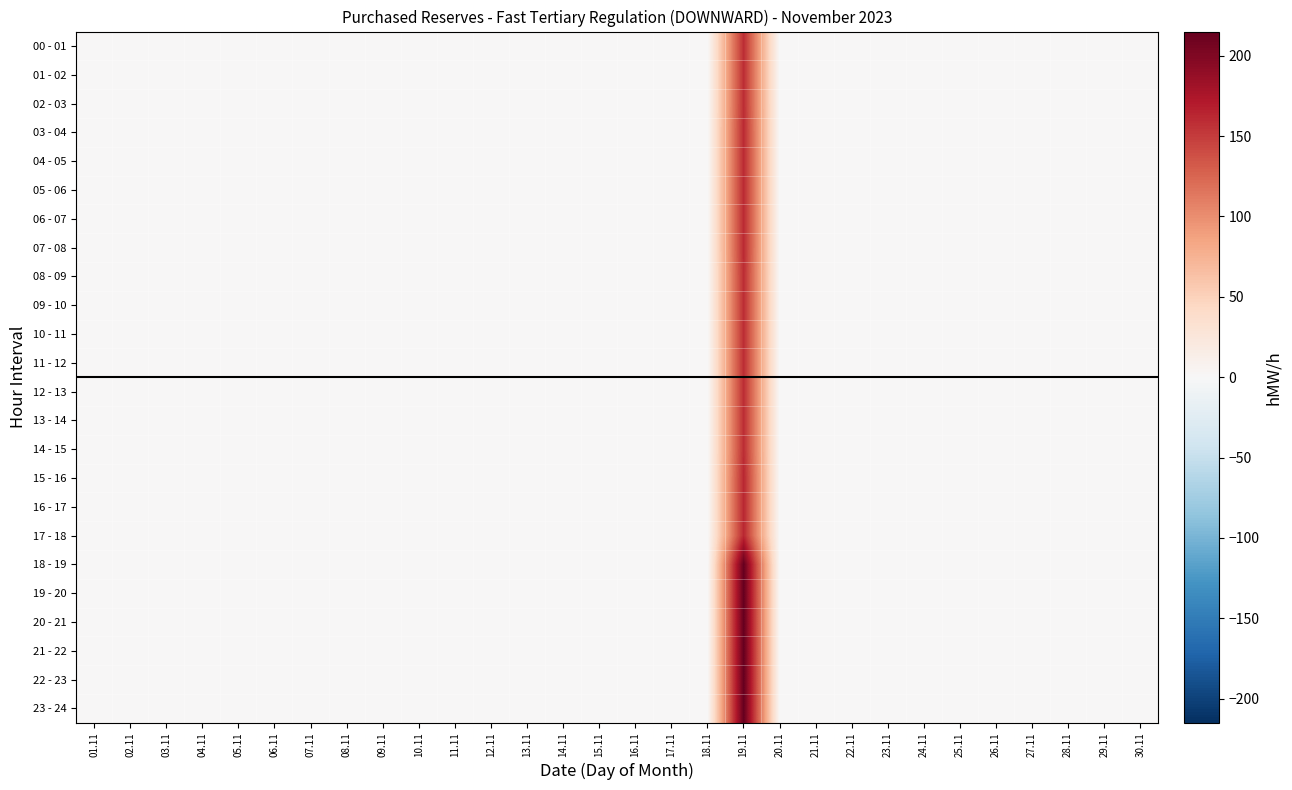

Reading right to left, extract all data points from this chart.

00 - 01: 30.11=0	29.11=0	28.11=0	27.11=0	26.11=0	25.11=0	24.11=0	23.11=0	22.11=0	21.11=0	20.11=0	19.11=159	18.11=0	17.11=0	16.11=0	15.11=0	14.11=0	13.11=0	12.11=0	11.11=0	10.11=0	09.11=0	08.11=0	07.11=0	06.11=0	05.11=0	04.11=0	03.11=0	02.11=0	01.11=0
01 - 02: 30.11=0	29.11=0	28.11=0	27.11=0	26.11=0	25.11=0	24.11=0	23.11=0	22.11=0	21.11=0	20.11=0	19.11=159	18.11=0	17.11=0	16.11=0	15.11=0	14.11=0	13.11=0	12.11=0	11.11=0	10.11=0	09.11=0	08.11=0	07.11=0	06.11=0	05.11=0	04.11=0	03.11=0	02.11=0	01.11=0
02 - 03: 30.11=0	29.11=0	28.11=0	27.11=0	26.11=0	25.11=0	24.11=0	23.11=0	22.11=0	21.11=0	20.11=0	19.11=159	18.11=0	17.11=0	16.11=0	15.11=0	14.11=0	13.11=0	12.11=0	11.11=0	10.11=0	09.11=0	08.11=0	07.11=0	06.11=0	05.11=0	04.11=0	03.11=0	02.11=0	01.11=0
03 - 04: 30.11=0	29.11=0	28.11=0	27.11=0	26.11=0	25.11=0	24.11=0	23.11=0	22.11=0	21.11=0	20.11=0	19.11=161	18.11=0	17.11=0	16.11=0	15.11=0	14.11=0	13.11=0	12.11=0	11.11=0	10.11=0	09.11=0	08.11=0	07.11=0	06.11=0	05.11=0	04.11=0	03.11=0	02.11=0	01.11=0
04 - 05: 30.11=0	29.11=0	28.11=0	27.11=0	26.11=0	25.11=0	24.11=0	23.11=0	22.11=0	21.11=0	20.11=0	19.11=161	18.11=0	17.11=0	16.11=0	15.11=0	14.11=0	13.11=0	12.11=0	11.11=0	10.11=0	09.11=0	08.11=0	07.11=0	06.11=0	05.11=0	04.11=0	03.11=0	02.11=0	01.11=0
05 - 06: 30.11=0	29.11=0	28.11=0	27.11=0	26.11=0	25.11=0	24.11=0	23.11=0	22.11=0	21.11=0	20.11=0	19.11=161	18.11=0	17.11=0	16.11=0	15.11=0	14.11=0	13.11=0	12.11=0	11.11=0	10.11=0	09.11=0	08.11=0	07.11=0	06.11=0	05.11=0	04.11=0	03.11=0	02.11=0	01.11=0
06 - 07: 30.11=0	29.11=0	28.11=0	27.11=0	26.11=0	25.11=0	24.11=0	23.11=0	22.11=0	21.11=0	20.11=0	19.11=161	18.11=0	17.11=0	16.11=0	15.11=0	14.11=0	13.11=0	12.11=0	11.11=0	10.11=0	09.11=0	08.11=0	07.11=0	06.11=0	05.11=0	04.11=0	03.11=0	02.11=0	01.11=0
07 - 08: 30.11=0	29.11=0	28.11=0	27.11=0	26.11=0	25.11=0	24.11=0	23.11=0	22.11=0	21.11=0	20.11=0	19.11=161	18.11=0	17.11=0	16.11=0	15.11=0	14.11=0	13.11=0	12.11=0	11.11=0	10.11=0	09.11=0	08.11=0	07.11=0	06.11=0	05.11=0	04.11=0	03.11=0	02.11=0	01.11=0
08 - 09: 30.11=0	29.11=0	28.11=0	27.11=0	26.11=0	25.11=0	24.11=0	23.11=0	22.11=0	21.11=0	20.11=0	19.11=159	18.11=0	17.11=0	16.11=0	15.11=0	14.11=0	13.11=0	12.11=0	11.11=0	10.11=0	09.11=0	08.11=0	07.11=0	06.11=0	05.11=0	04.11=0	03.11=0	02.11=0	01.11=0
09 - 10: 30.11=0	29.11=0	28.11=0	27.11=0	26.11=0	25.11=0	24.11=0	23.11=0	22.11=0	21.11=0	20.11=0	19.11=159	18.11=0	17.11=0	16.11=0	15.11=0	14.11=0	13.11=0	12.11=0	11.11=0	10.11=0	09.11=0	08.11=0	07.11=0	06.11=0	05.11=0	04.11=0	03.11=0	02.11=0	01.11=0
10 - 11: 30.11=0	29.11=0	28.11=0	27.11=0	26.11=0	25.11=0	24.11=0	23.11=0	22.11=0	21.11=0	20.11=0	19.11=159	18.11=0	17.11=0	16.11=0	15.11=0	14.11=0	13.11=0	12.11=0	11.11=0	10.11=0	09.11=0	08.11=0	07.11=0	06.11=0	05.11=0	04.11=0	03.11=0	02.11=0	01.11=0
11 - 12: 30.11=0	29.11=0	28.11=0	27.11=0	26.11=0	25.11=0	24.11=0	23.11=0	22.11=0	21.11=0	20.11=0	19.11=159	18.11=0	17.11=0	16.11=0	15.11=0	14.11=0	13.11=0	12.11=0	11.11=0	10.11=0	09.11=0	08.11=0	07.11=0	06.11=0	05.11=0	04.11=0	03.11=0	02.11=0	01.11=0
12 - 13: 30.11=0	29.11=0	28.11=0	27.11=0	26.11=0	25.11=0	24.11=0	23.11=0	22.11=0	21.11=0	20.11=0	19.11=159	18.11=0	17.11=0	16.11=0	15.11=0	14.11=0	13.11=0	12.11=0	11.11=0	10.11=0	09.11=0	08.11=0	07.11=0	06.11=0	05.11=0	04.11=0	03.11=0	02.11=0	01.11=0
13 - 14: 30.11=0	29.11=0	28.11=0	27.11=0	26.11=0	25.11=0	24.11=0	23.11=0	22.11=0	21.11=0	20.11=0	19.11=159	18.11=0	17.11=0	16.11=0	15.11=0	14.11=0	13.11=0	12.11=0	11.11=0	10.11=0	09.11=0	08.11=0	07.11=0	06.11=0	05.11=0	04.11=0	03.11=0	02.11=0	01.11=0
14 - 15: 30.11=0	29.11=0	28.11=0	27.11=0	26.11=0	25.11=0	24.11=0	23.11=0	22.11=0	21.11=0	20.11=0	19.11=159	18.11=0	17.11=0	16.11=0	15.11=0	14.11=0	13.11=0	12.11=0	11.11=0	10.11=0	09.11=0	08.11=0	07.11=0	06.11=0	05.11=0	04.11=0	03.11=0	02.11=0	01.11=0
15 - 16: 30.11=0	29.11=0	28.11=0	27.11=0	26.11=0	25.11=0	24.11=0	23.11=0	22.11=0	21.11=0	20.11=0	19.11=163	18.11=0	17.11=0	16.11=0	15.11=0	14.11=0	13.11=0	12.11=0	11.11=0	10.11=0	09.11=0	08.11=0	07.11=0	06.11=0	05.11=0	04.11=0	03.11=0	02.11=0	01.11=0
16 - 17: 30.11=0	29.11=0	28.11=0	27.11=0	26.11=0	25.11=0	24.11=0	23.11=0	22.11=0	21.11=0	20.11=0	19.11=163	18.11=0	17.11=0	16.11=0	15.11=0	14.11=0	13.11=0	12.11=0	11.11=0	10.11=0	09.11=0	08.11=0	07.11=0	06.11=0	05.11=0	04.11=0	03.11=0	02.11=0	01.11=0
17 - 18: 30.11=0	29.11=0	28.11=0	27.11=0	26.11=0	25.11=0	24.11=0	23.11=0	22.11=0	21.11=0	20.11=0	19.11=163	18.11=0	17.11=0	16.11=0	15.11=0	14.11=0	13.11=0	12.11=0	11.11=0	10.11=0	09.11=0	08.11=0	07.11=0	06.11=0	05.11=0	04.11=0	03.11=0	02.11=0	01.11=0
18 - 19: 30.11=0	29.11=0	28.11=0	27.11=0	26.11=0	25.11=0	24.11=0	23.11=0	22.11=0	21.11=0	20.11=0	19.11=215	18.11=0	17.11=0	16.11=0	15.11=0	14.11=0	13.11=0	12.11=0	11.11=0	10.11=0	09.11=0	08.11=0	07.11=0	06.11=0	05.11=0	04.11=0	03.11=0	02.11=0	01.11=0
19 - 20: 30.11=0	29.11=0	28.11=0	27.11=0	26.11=0	25.11=0	24.11=0	23.11=0	22.11=0	21.11=0	20.11=0	19.11=215	18.11=0	17.11=0	16.11=0	15.11=0	14.11=0	13.11=0	12.11=0	11.11=0	10.11=0	09.11=0	08.11=0	07.11=0	06.11=0	05.11=0	04.11=0	03.11=0	02.11=0	01.11=0
20 - 21: 30.11=0	29.11=0	28.11=0	27.11=0	26.11=0	25.11=0	24.11=0	23.11=0	22.11=0	21.11=0	20.11=0	19.11=215	18.11=0	17.11=0	16.11=0	15.11=0	14.11=0	13.11=0	12.11=0	11.11=0	10.11=0	09.11=0	08.11=0	07.11=0	06.11=0	05.11=0	04.11=0	03.11=0	02.11=0	01.11=0
21 - 22: 30.11=0	29.11=0	28.11=0	27.11=0	26.11=0	25.11=0	24.11=0	23.11=0	22.11=0	21.11=0	20.11=0	19.11=215	18.11=0	17.11=0	16.11=0	15.11=0	14.11=0	13.11=0	12.11=0	11.11=0	10.11=0	09.11=0	08.11=0	07.11=0	06.11=0	05.11=0	04.11=0	03.11=0	02.11=0	01.11=0
22 - 23: 30.11=0	29.11=0	28.11=0	27.11=0	26.11=0	25.11=0	24.11=0	23.11=0	22.11=0	21.11=0	20.11=0	19.11=215	18.11=0	17.11=0	16.11=0	15.11=0	14.11=0	13.11=0	12.11=0	11.11=0	10.11=0	09.11=0	08.11=0	07.11=0	06.11=0	05.11=0	04.11=0	03.11=0	02.11=0	01.11=0
23 - 24: 30.11=0	29.11=0	28.11=0	27.11=0	26.11=0	25.11=0	24.11=0	23.11=0	22.11=0	21.11=0	20.11=0	19.11=215	18.11=0	17.11=0	16.11=0	15.11=0	14.11=0	13.11=0	12.11=0	11.11=0	10.11=0	09.11=0	08.11=0	07.11=0	06.11=0	05.11=0	04.11=0	03.11=0	02.11=0	01.11=0